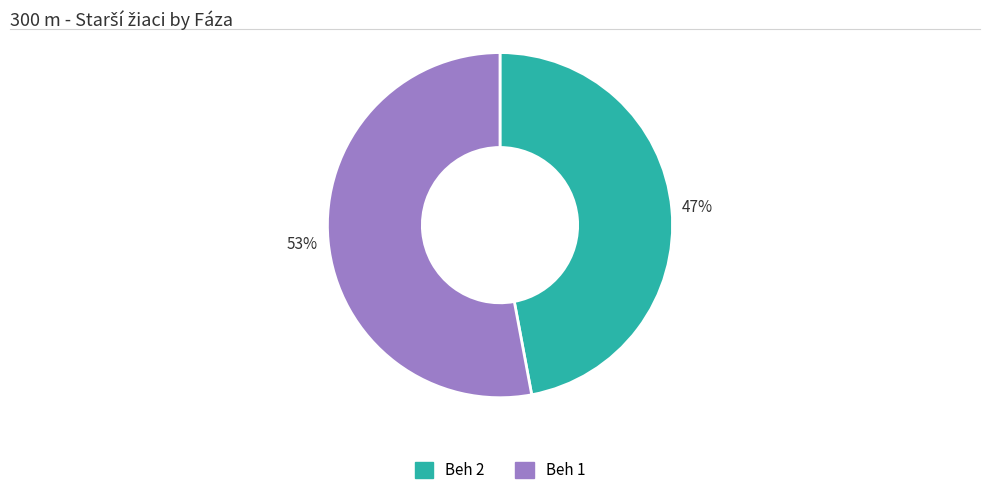

Approximately how many times larger is the value at Beh 1 compared to Beh 2?

1.1